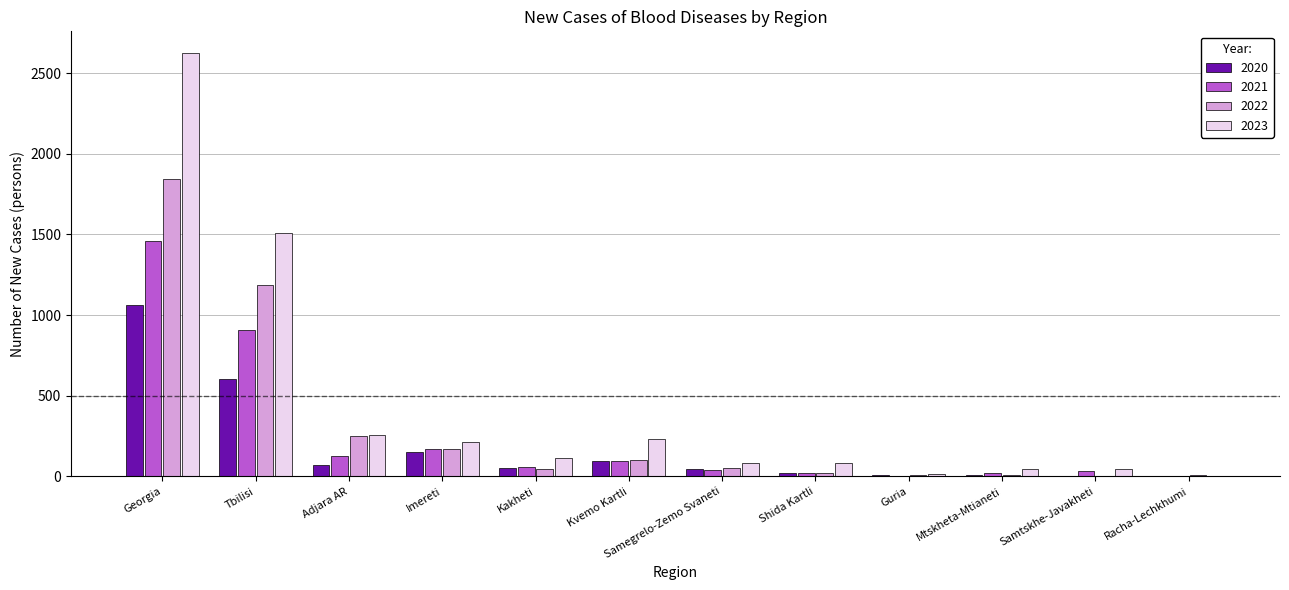

Are the bars horizontal?

No